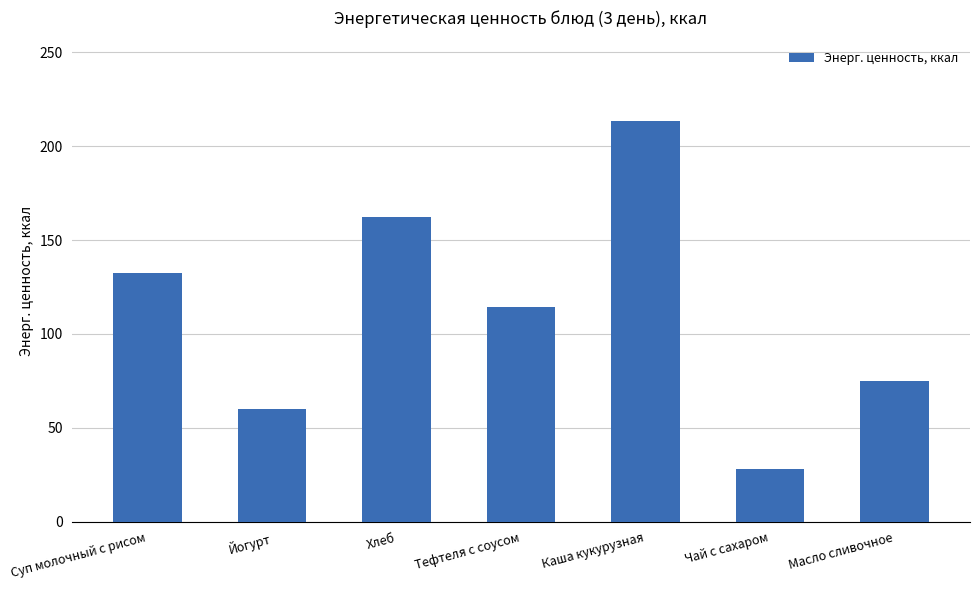

What is the average value?

112.2